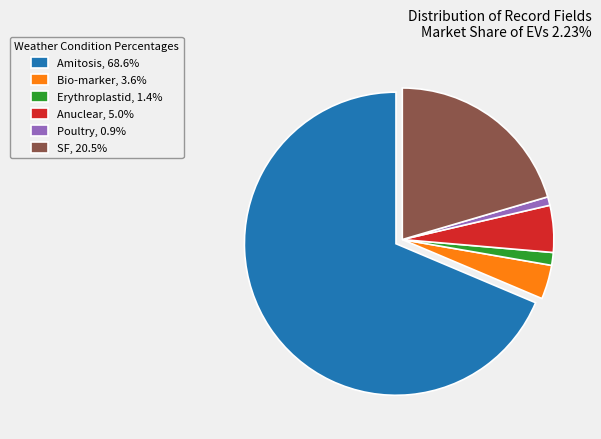

What is the largest slice in the pie chart?

Amitosis